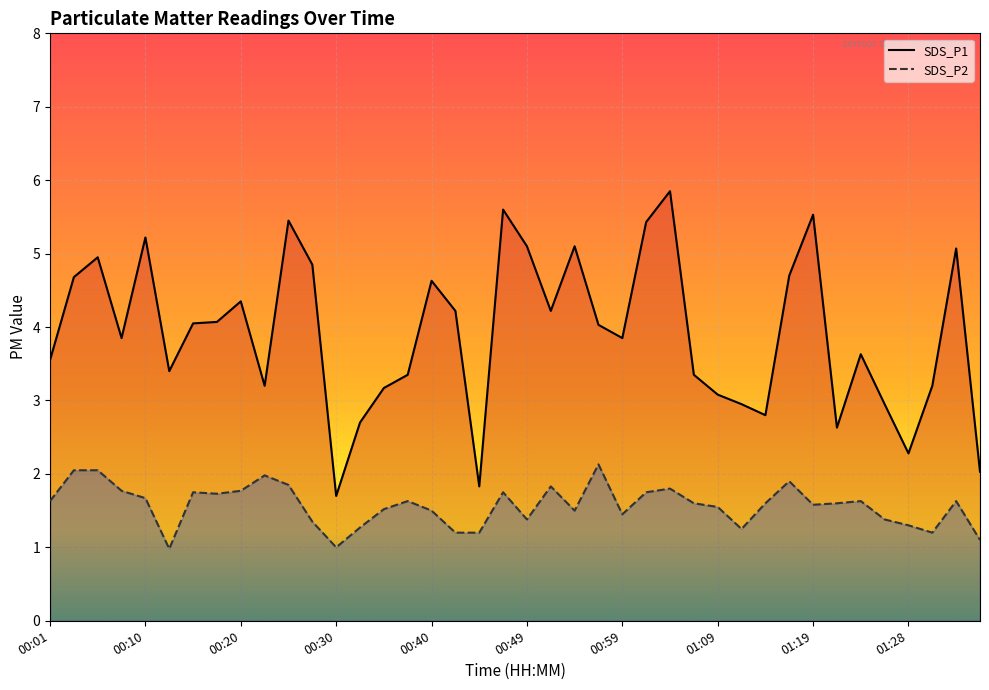

Reading right to left, list all the values displayed in this chart.

SDS_P1: 2.0	5.1	3.2	2.3	3.0	3.6	2.6	5.5	4.7	2.8	3.0	3.1	3.4	5.8	5.4	3.9	4.0	5.1	4.2	5.1	5.6	1.8	4.2	4.6	3.4	3.2	2.7	1.7	4.8	5.5	3.2	4.3	4.1	4.0	3.4	5.2	3.9	5.0	4.7	3.5
SDS_P2: 1.1	1.6	1.2	1.3	1.4	1.6	1.6	1.6	1.9	1.6	1.2	1.6	1.6	1.8	1.8	1.4	2.1	1.5	1.8	1.4	1.8	1.2	1.2	1.5	1.6	1.5	1.3	1.0	1.4	1.9	2.0	1.8	1.7	1.8	1.0	1.7	1.8	2.0	2.0	1.6